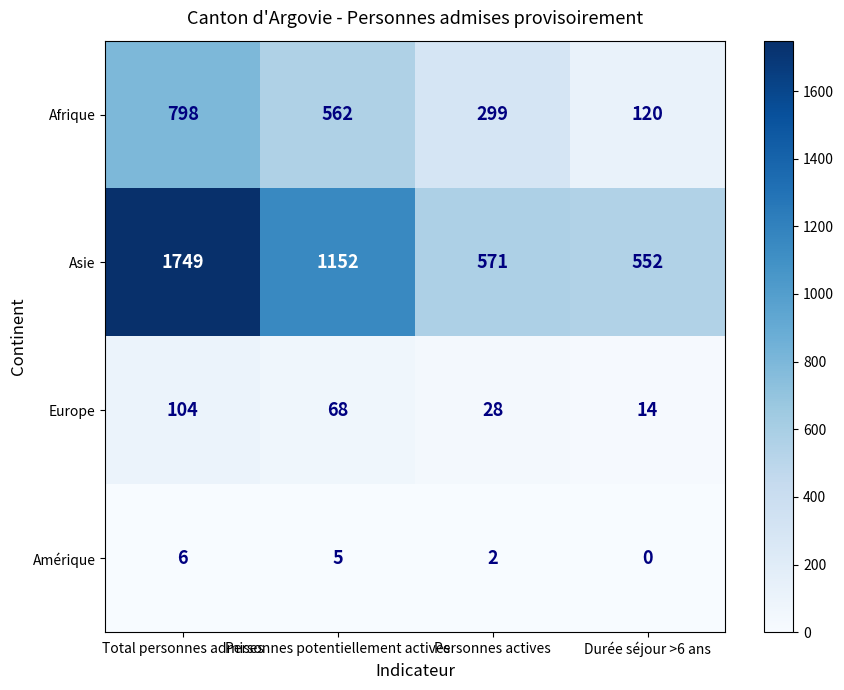

Between Personnes potentiellement actives and Personnes actives, which series saw the biggest shift?

Asie